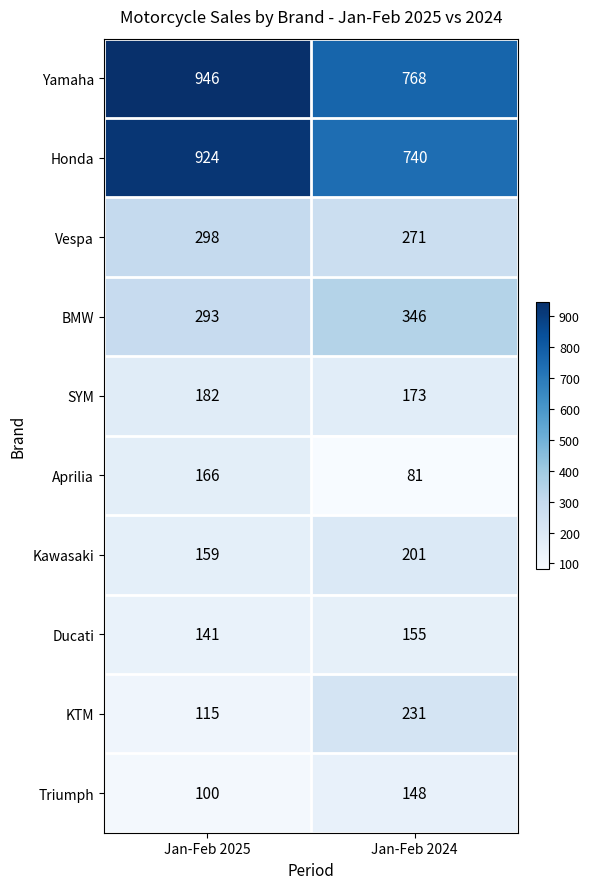

What is the difference between the BMW values at Jan-Feb 2025 and Jan-Feb 2024?

53